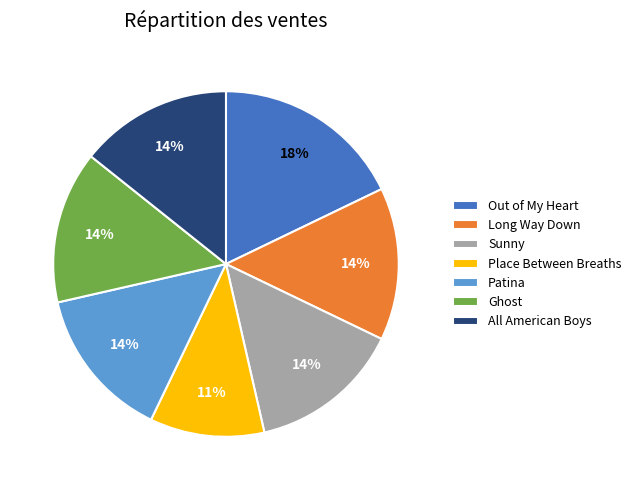

True or false: Patina accounts for 5% of the total.

False